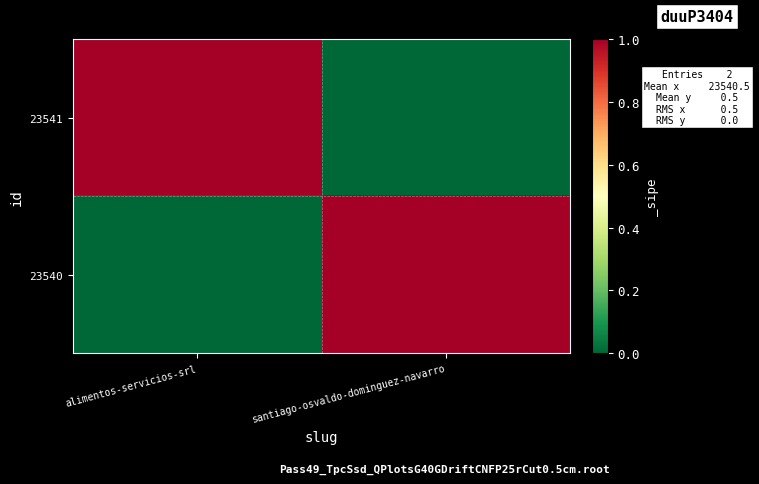

Reading left to right, what are all the values shown in this chart?

23541: alimentos-servicios-srl=1	santiago-osvaldo-dominguez-navarro=0
23540: alimentos-servicios-srl=0	santiago-osvaldo-dominguez-navarro=1